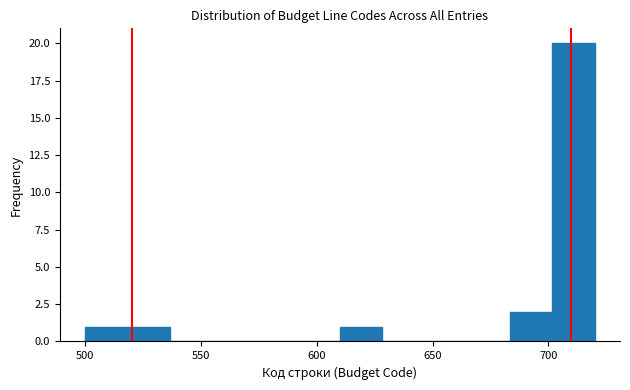

Around what value on the x-axis is the tallest bar? Give the approximate position of its centre, as read against the axis.

710